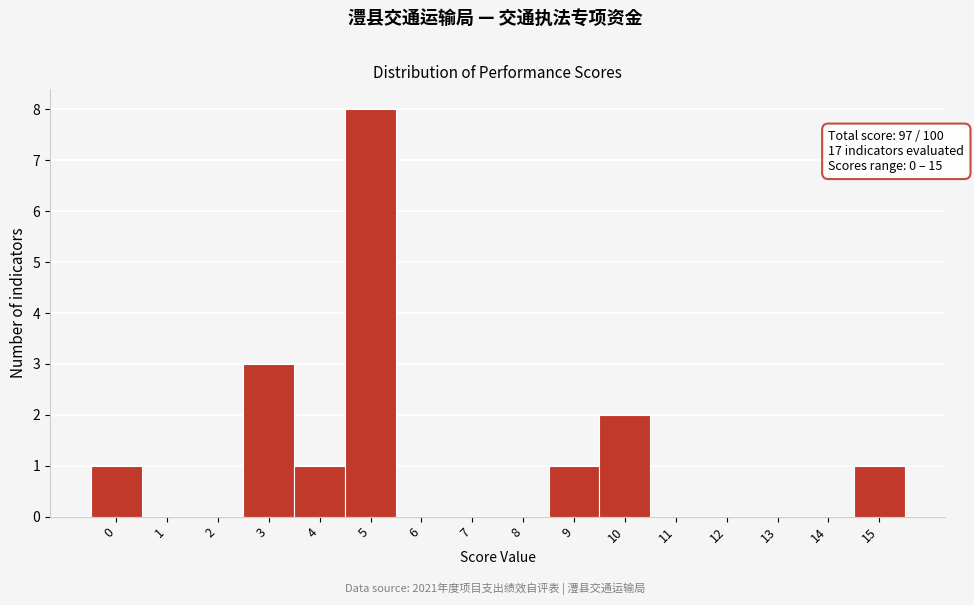

Over which range of the x-axis is the bar tallest?

4.5 to 5.5